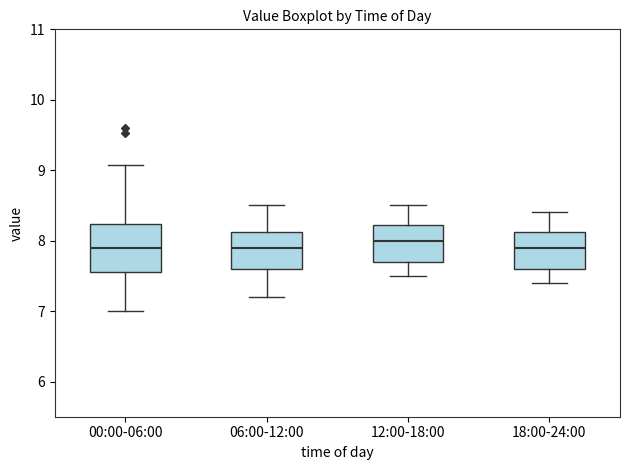

Where does the lower whisker of the box for 12:00-18:00 end on the y-axis? The values are not printed on the chart, so give them approximately, as read against the axis.

7.5